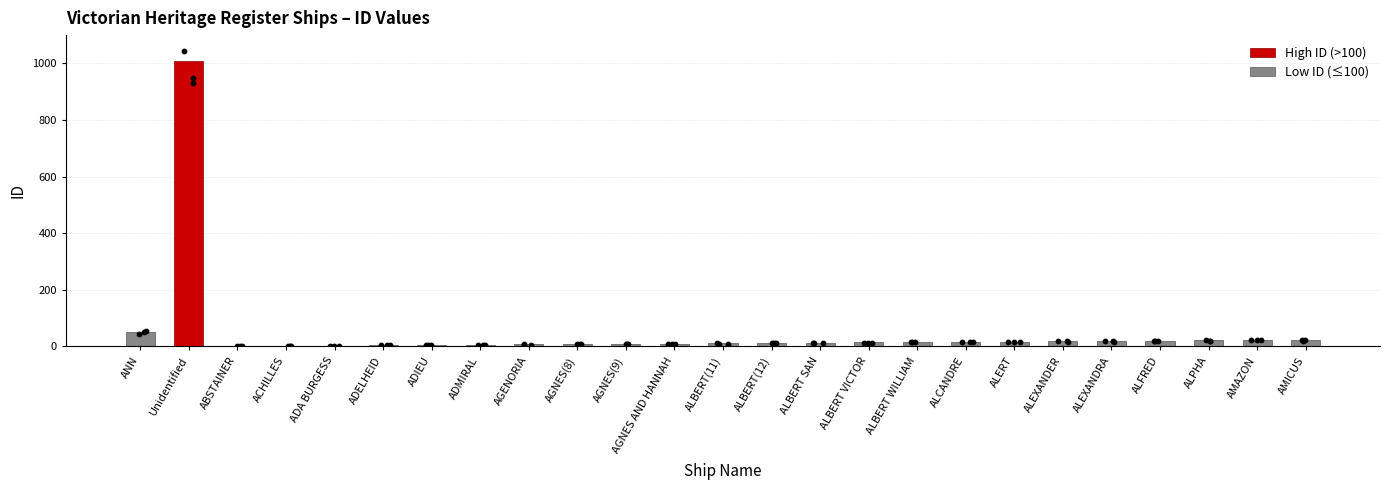

What is the maximum value for Low ID (≤100)?

51